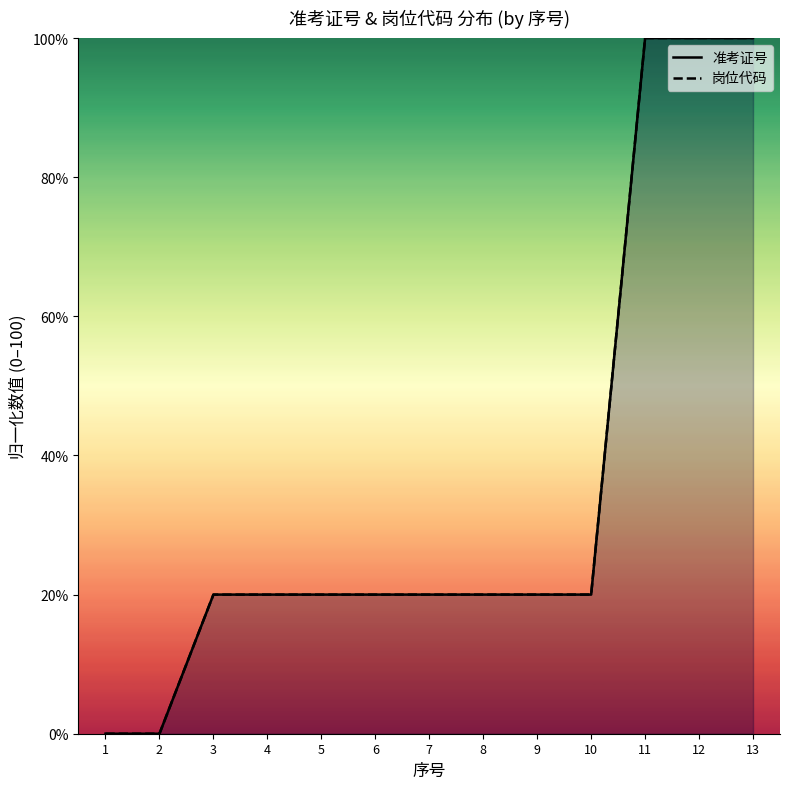

Where is 岗位代码 nearest to the value 50?

8